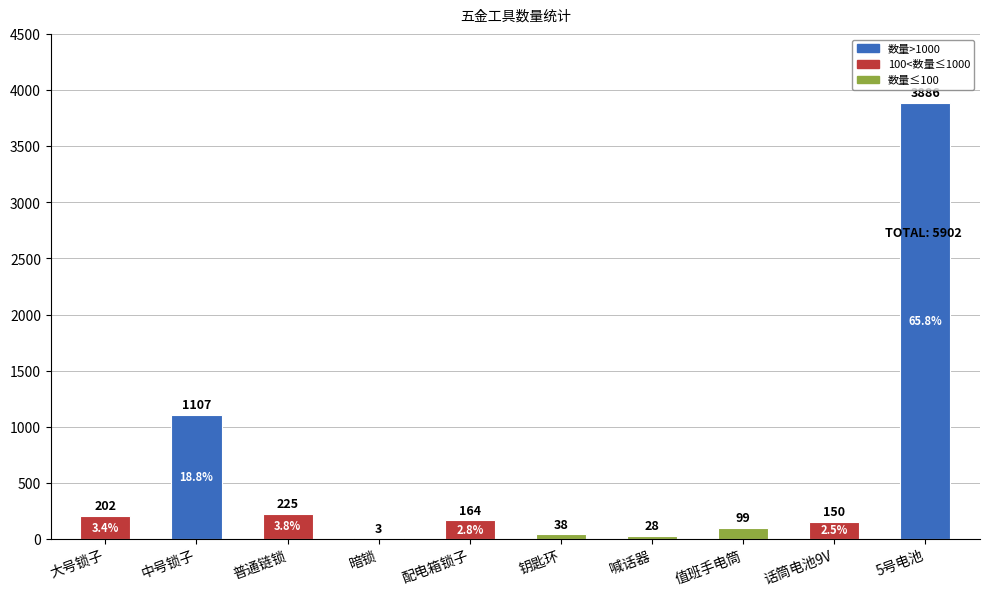

What is the change in value from 中号锁子 to 普通链锁?

-882